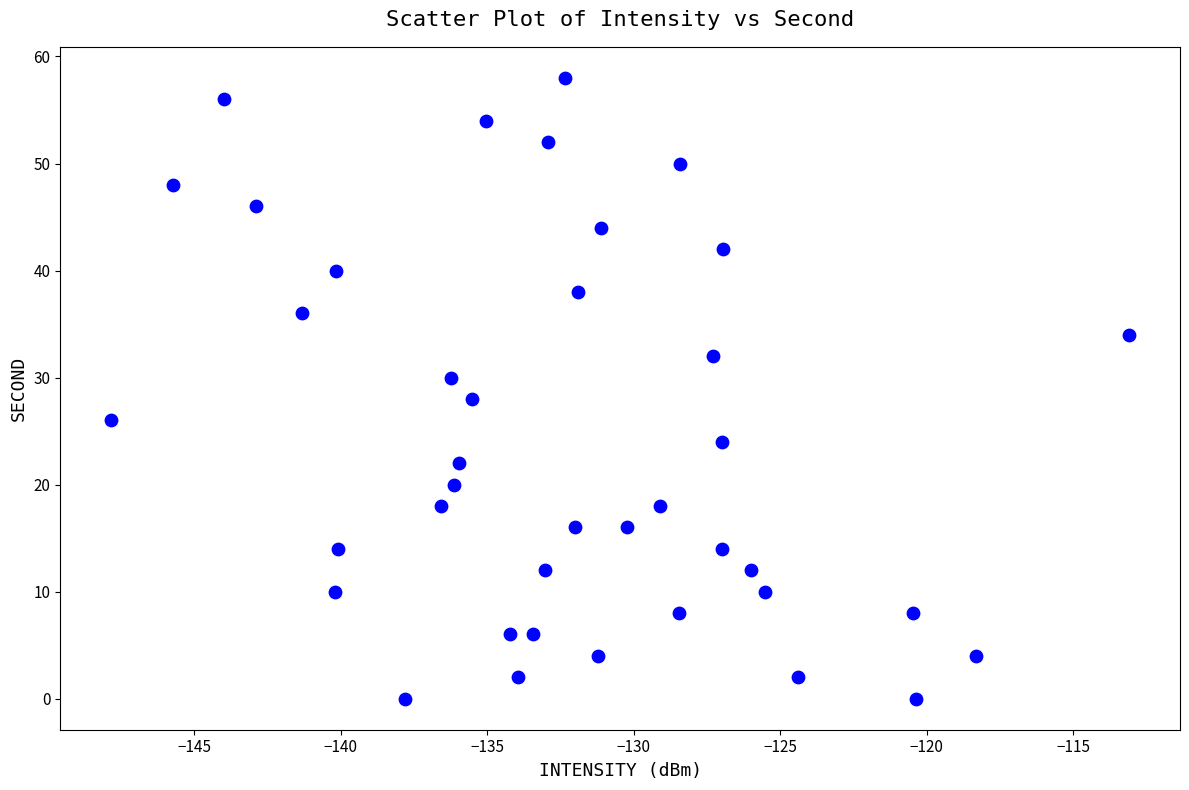

What is the range of Y values (max minus min)?

58